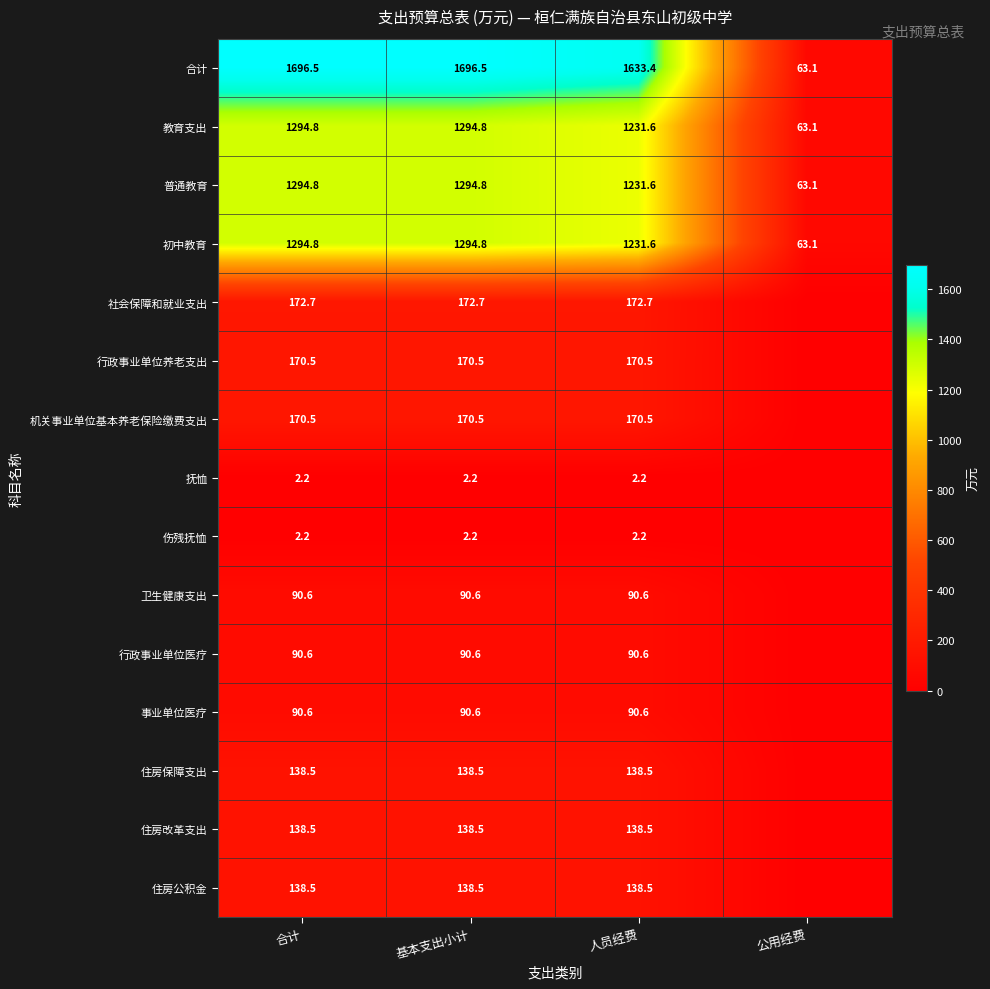

What is the total value across all series at 人员经费?

6533.6